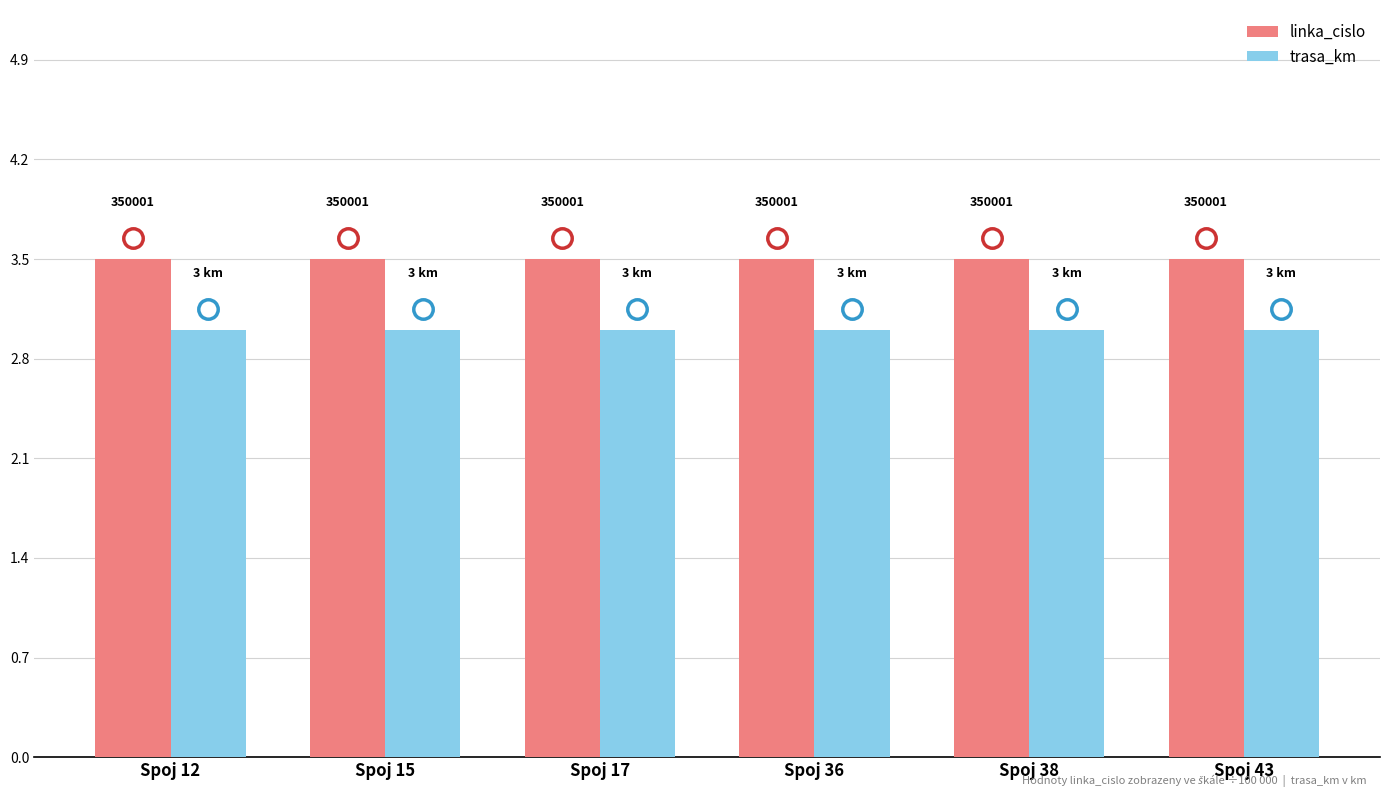

How many bars are there in total?

12